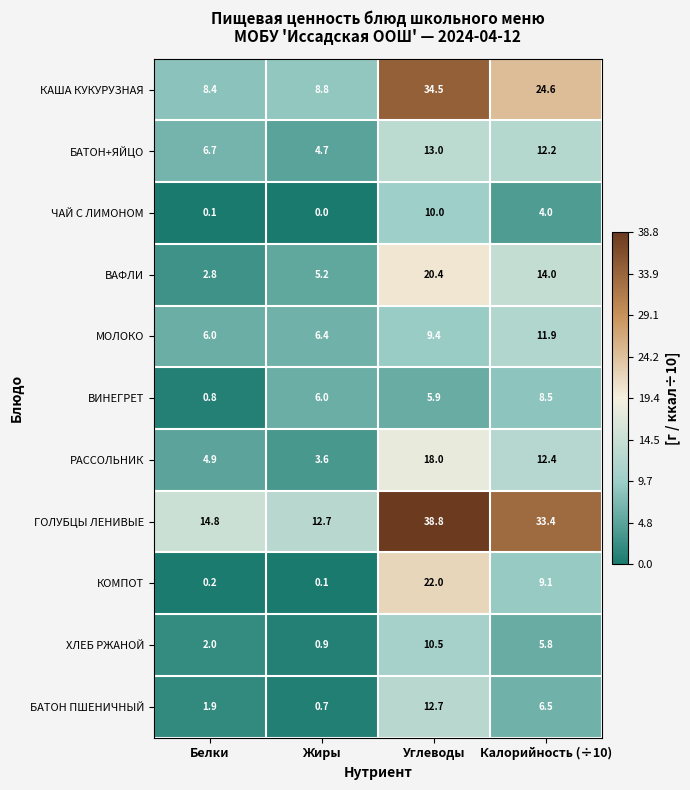

What is the sum of all КОМПОТ values?

31.4